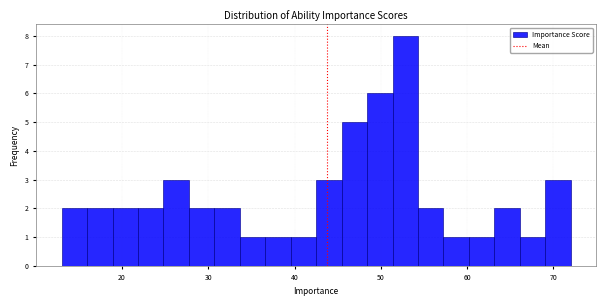

Around what value on the x-axis is the tallest bar? Give the approximate position of its centre, as read against the axis.

53